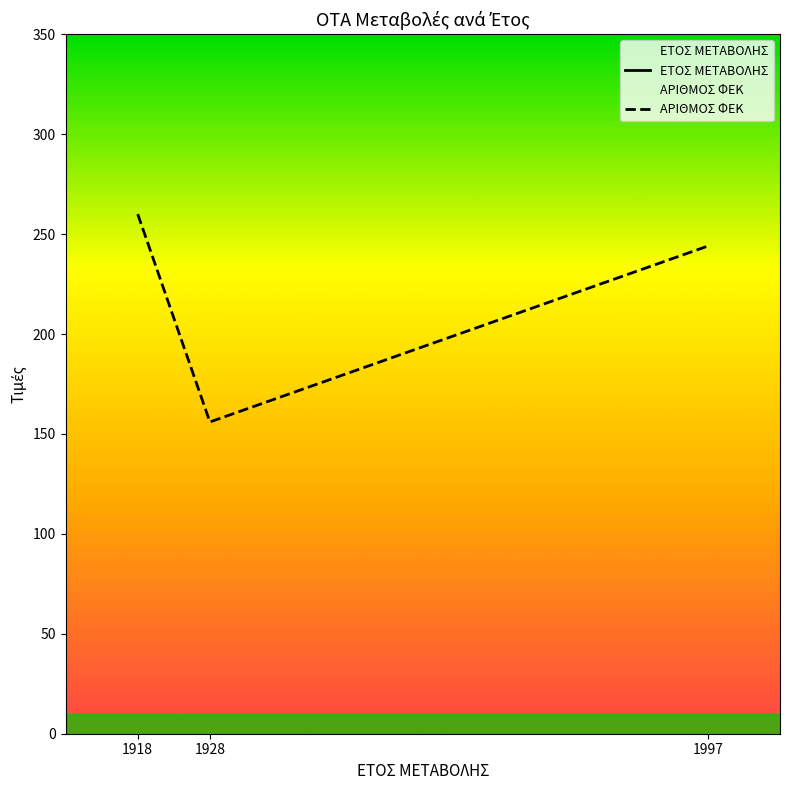

Reading left to right, extract all data points from this chart.

ΕΤΟΣ ΜΕΤΑΒΟΛΗΣ: 1918	1928	1997
ΑΡΙΘΜΟΣ ΦΕΚ: 260	156	244